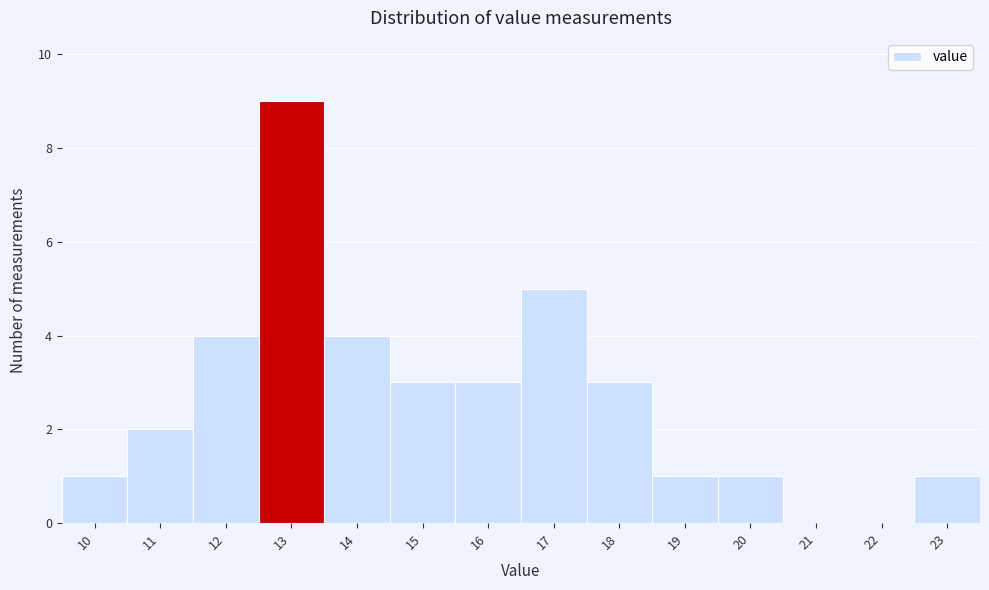

Reading left to right, list every bar in this chart as the range it spans on the x-axis followed by its height. The values are not printed on the chart, so give them approximately, as read against the axis.

9.5 to 10.5: 1
10.5 to 11.5: 2
11.5 to 12.5: 4
12.5 to 13.5: 9
13.5 to 14.5: 4
14.5 to 15.5: 3
15.5 to 16.5: 3
16.5 to 17.5: 5
17.5 to 18.5: 3
18.5 to 19.5: 1
19.5 to 20.5: 1
20.5 to 21.5: 0
21.5 to 22.5: 0
22.5 to 23.5: 1